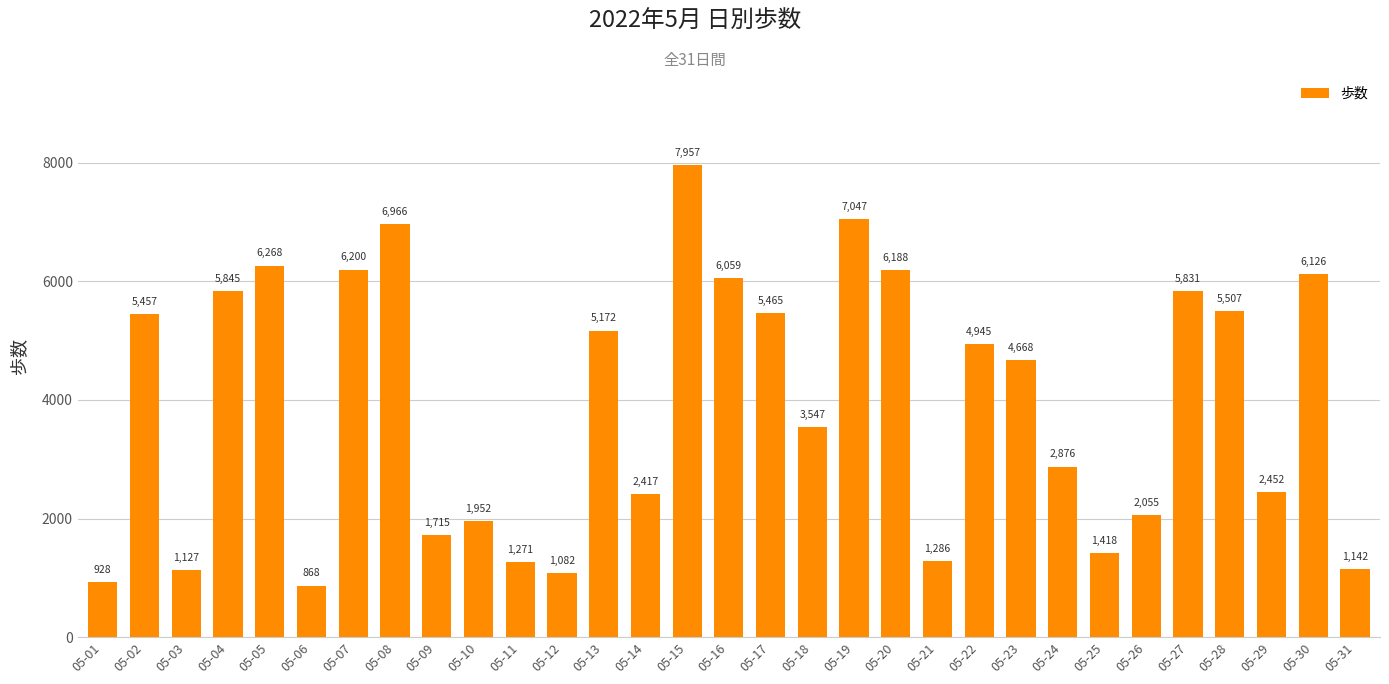

What is the greatest value displayed?

7957